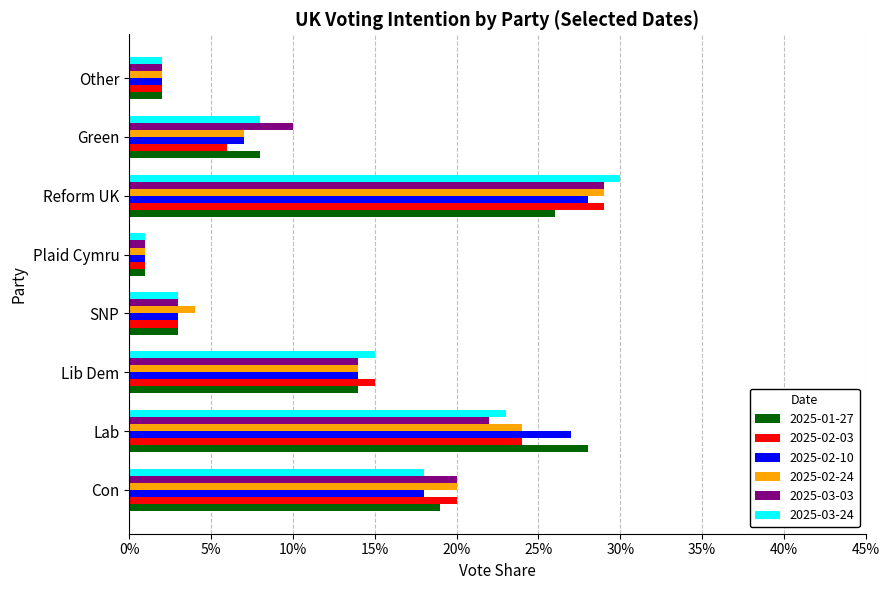

Which series has the largest total across all categories?

2025-01-27